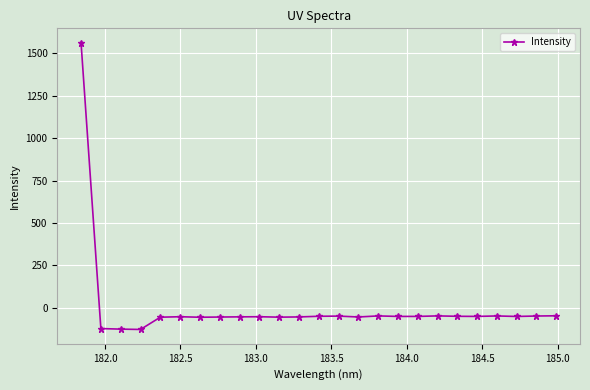

What is the minimum value shown in the chart?

-127.0